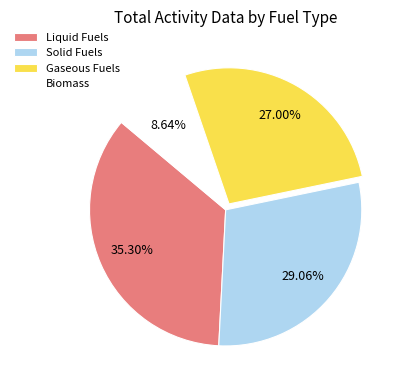

Which category has the biggest portion of the pie?

Liquid Fuels